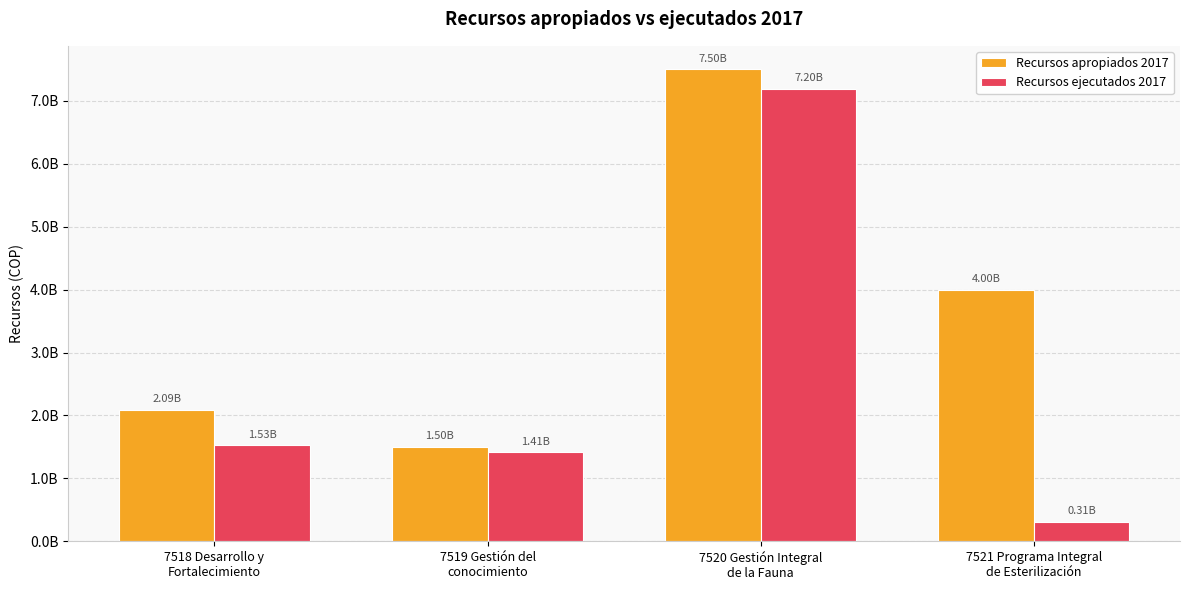

What is the highest value of the Recursos ejecutados 2017 series?

7195924465